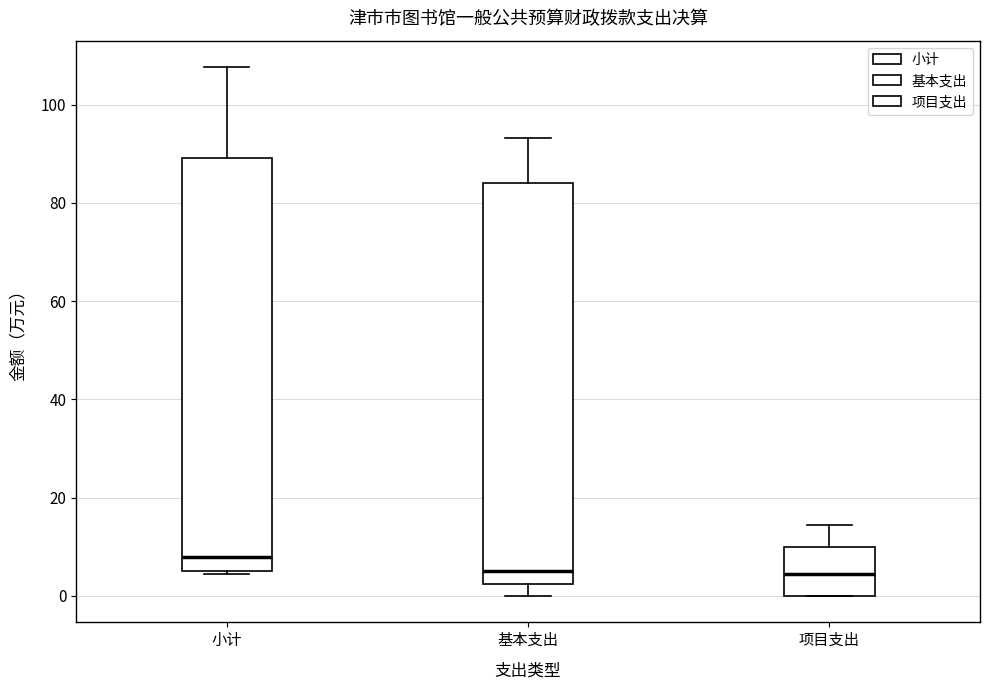

Reading left to right, read every box against the y-axis: the position of its median line, the range the box covers, and the ends of its whiskers. The values are not printed on the chart, so give them approximately, as read against the axis.

小计: median 8, box 6 to 90, whiskers 4 to 108
基本支出: median 6, box 2 to 84, whiskers 0 to 94
项目支出: median 4, box 0 to 10, whiskers 0 to 14